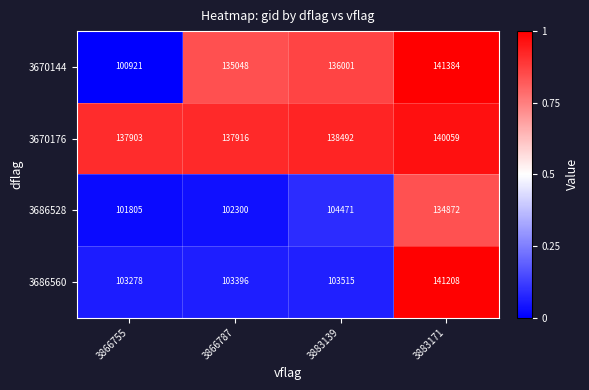

Which series has the largest range (max minus min)?

3670144